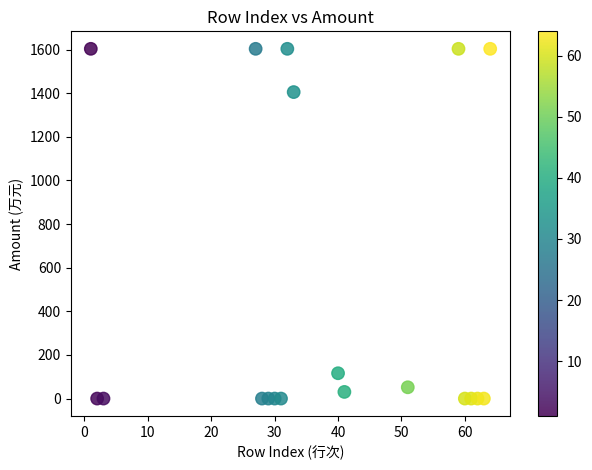

What Y value in the scatter plot is closest to 801?

1405.2